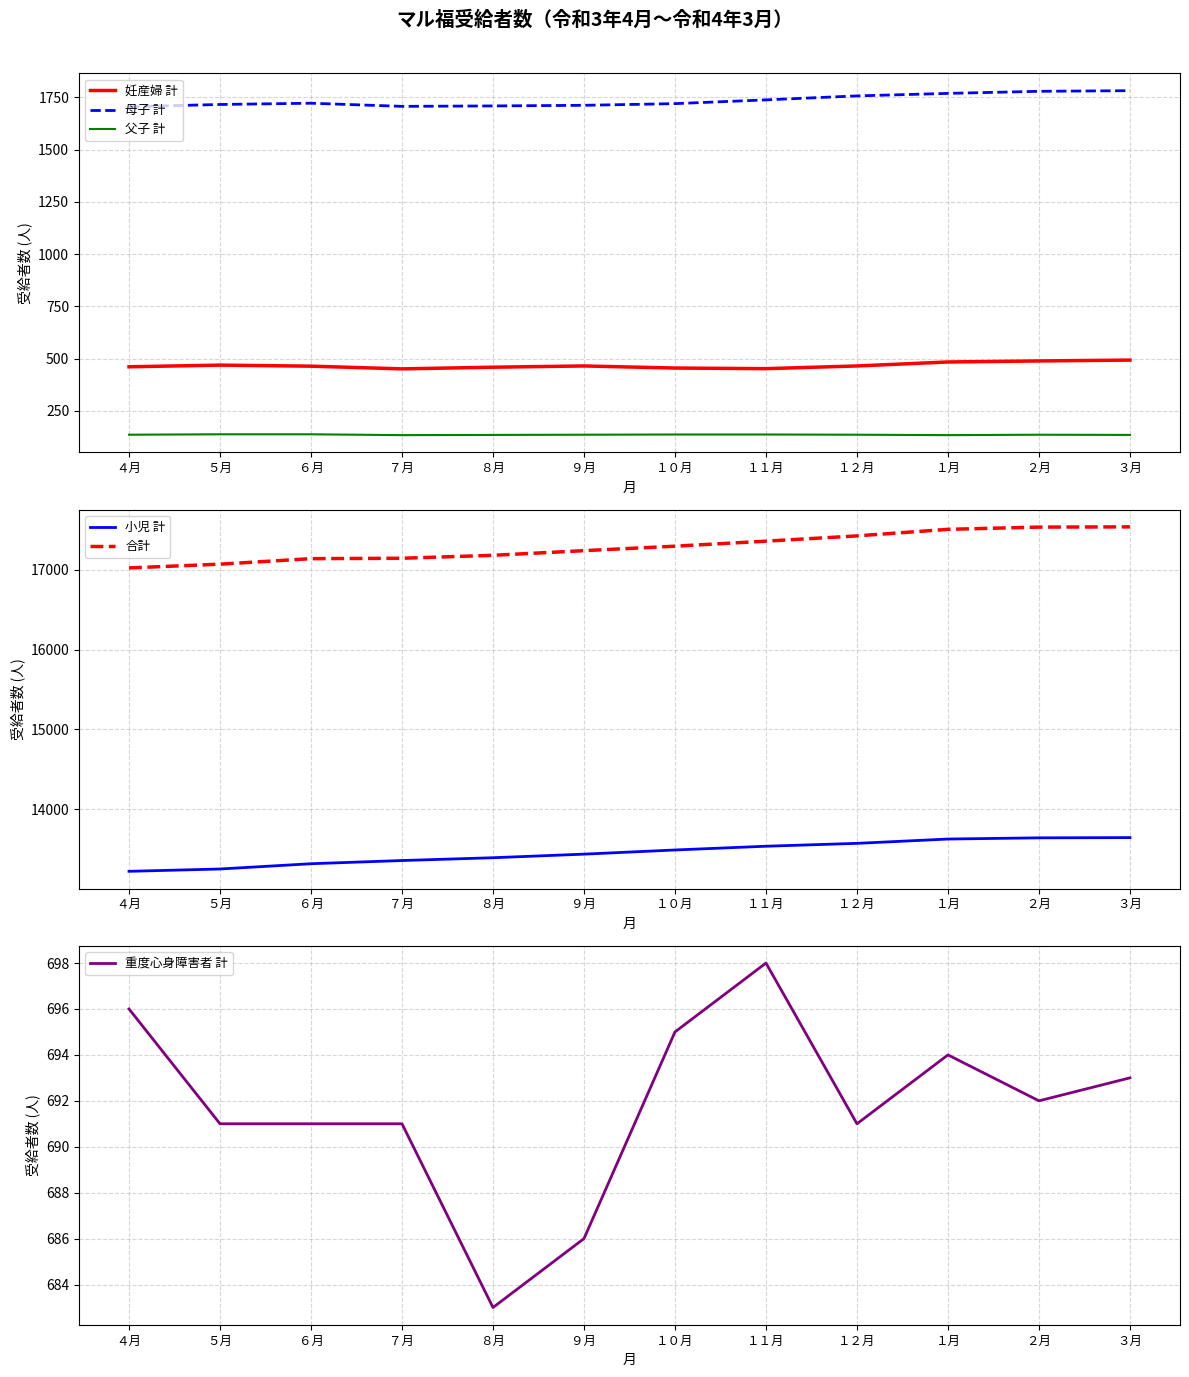

How many interior local valleys does the 妊産婦 計 series have?

2